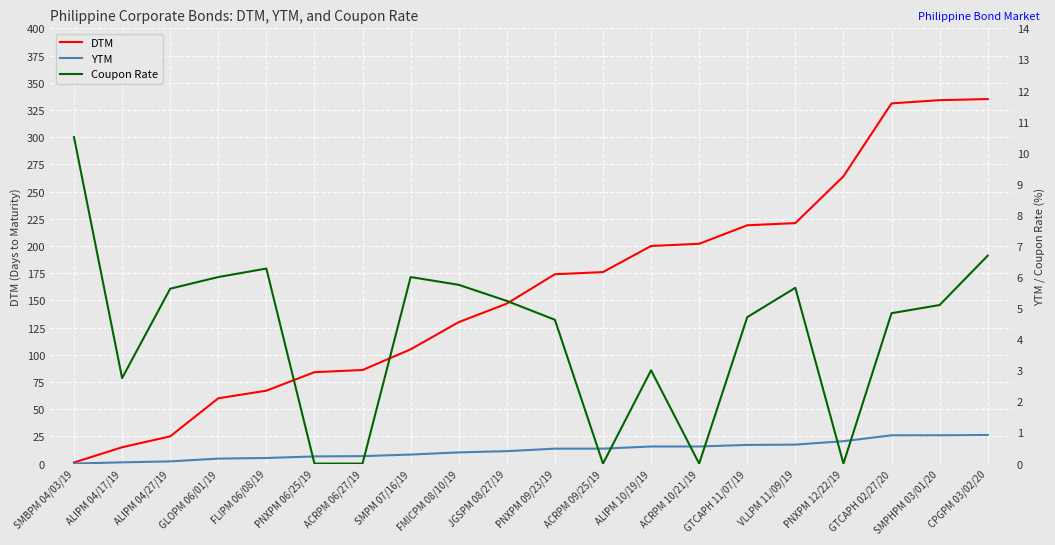

Which series changed the most between PNXPM 06/25/19 and SMPHPM 03/01/20?

DTM